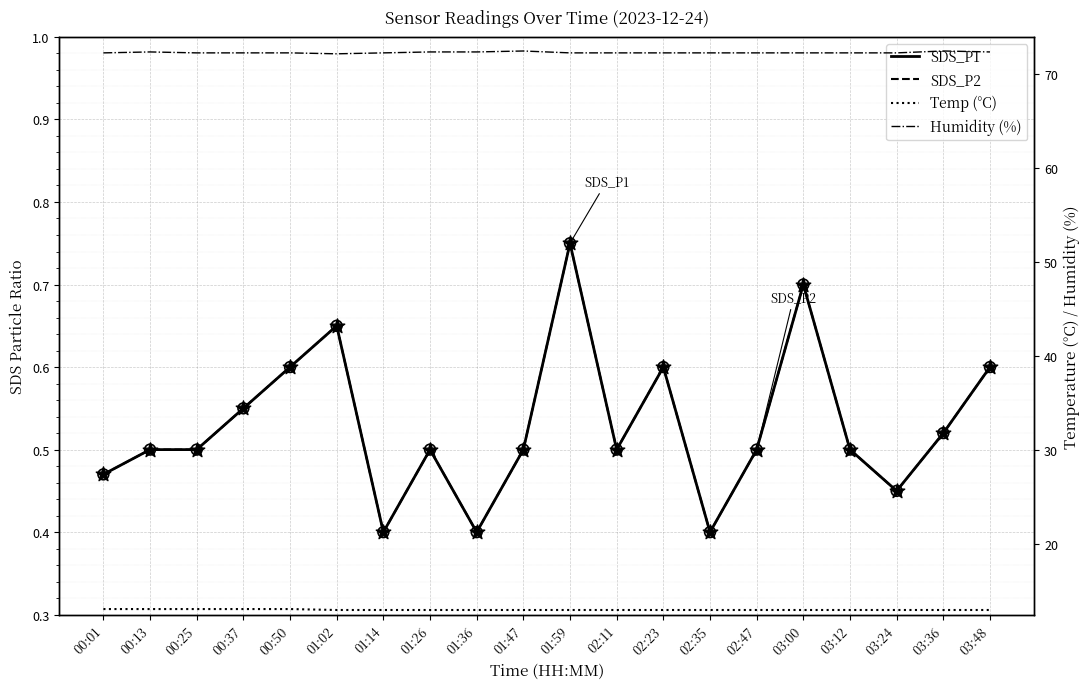

Which series has the widest spread of Y values?

SDS_P1